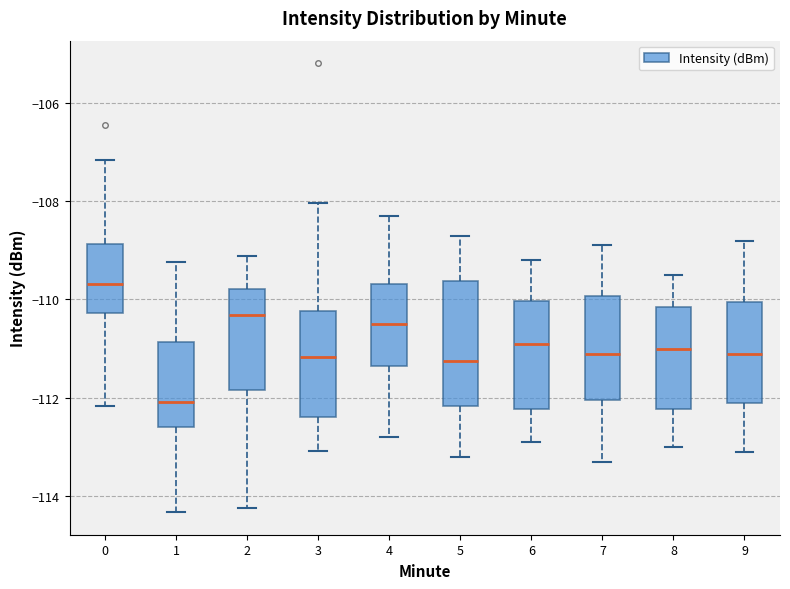

Reading left to right, read every box against the y-axis: the position of its median line, the range the box covers, and the ends of its whiskers. The values are not printed on the chart, so give them approximately, as read against the axis.

0: median -109.6, box -110.2 to -108.8, whiskers -112.2 to -107.2
1: median -112.0, box -112.6 to -110.8, whiskers -114.4 to -109.2
2: median -110.4, box -111.8 to -109.8, whiskers -114.2 to -109.2
3: median -111.2, box -112.4 to -110.2, whiskers -113.0 to -108.0
4: median -110.4, box -111.4 to -109.6, whiskers -112.8 to -108.2
5: median -111.2, box -112.2 to -109.6, whiskers -113.2 to -108.6
6: median -110.8, box -112.2 to -110.0, whiskers -112.8 to -109.2
7: median -111.0, box -112.0 to -110.0, whiskers -113.2 to -108.8
8: median -111.0, box -112.2 to -110.2, whiskers -113.0 to -109.4
9: median -111.0, box -112.0 to -110.0, whiskers -113.0 to -108.8